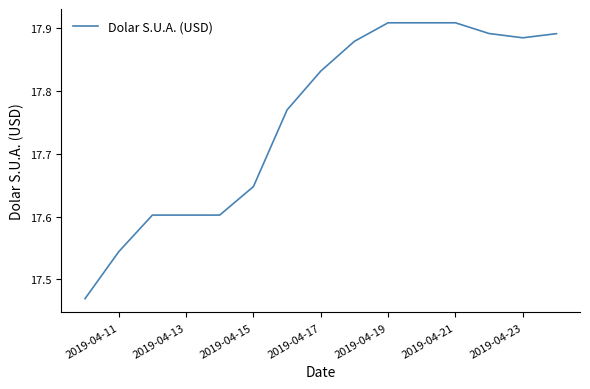

What is the difference between the maximum and minimum values?

0.4